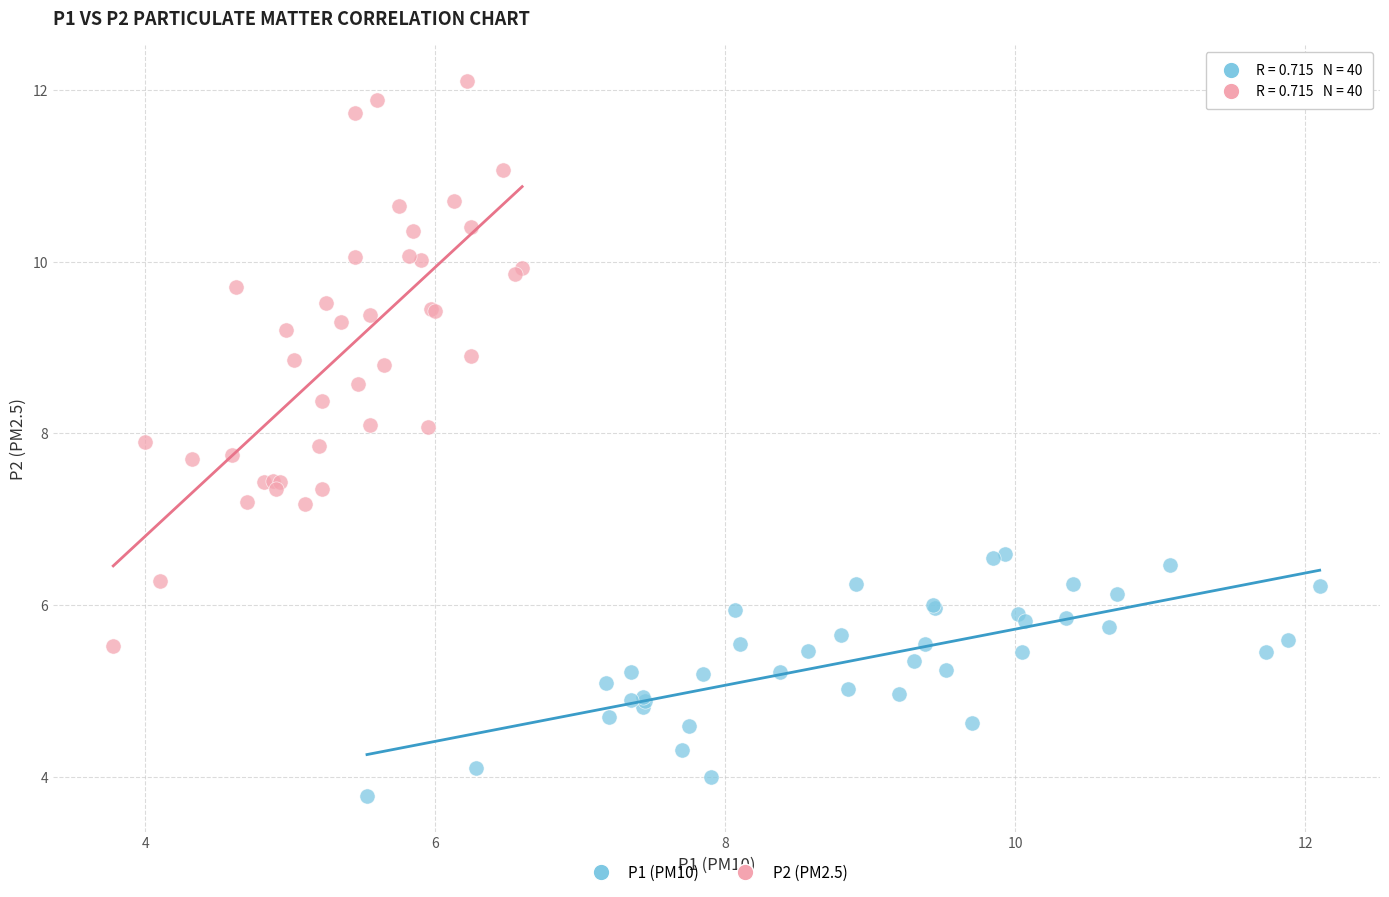

Which series contains the lowest Y value?

P1 (PM10)